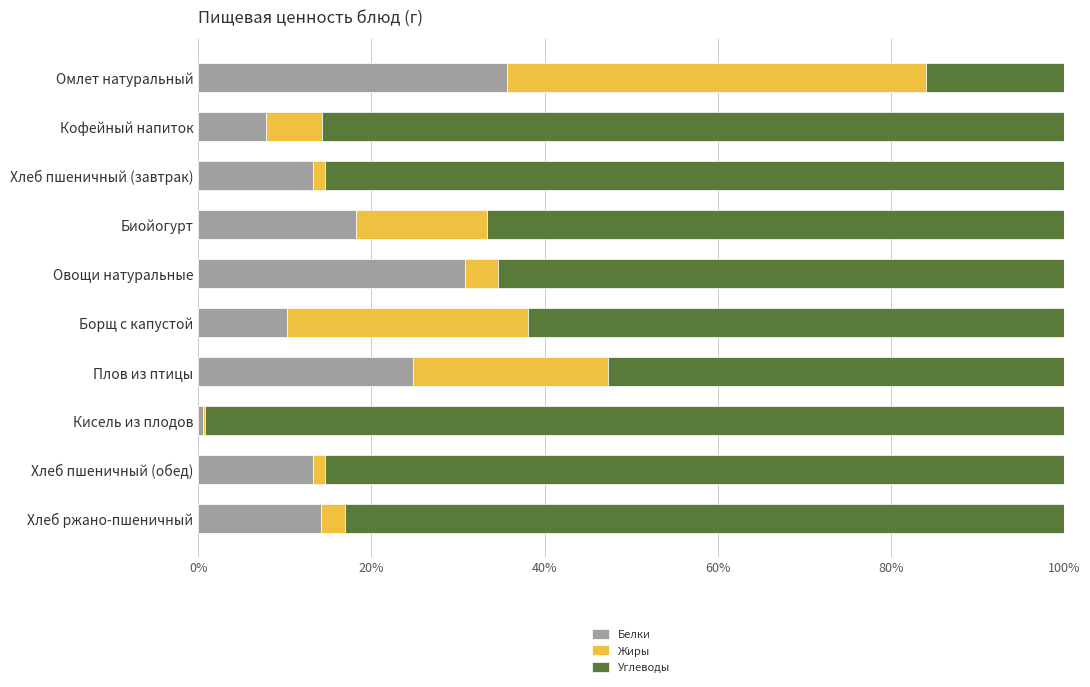

What is the total value across all series at Овощи натуральные?

100.0